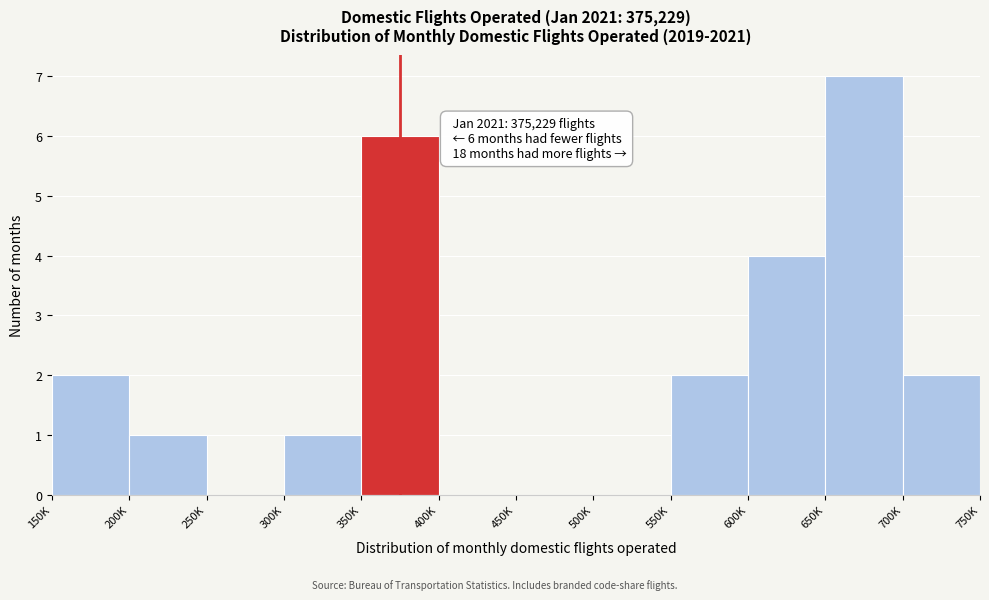

Reading left to right, transcribe all the data shown in this chart.

150K=2	200K=1	250K=0	300K=1	350K=6	400K=0	450K=0	500K=0	550K=2	600K=4	650K=7	700K=2